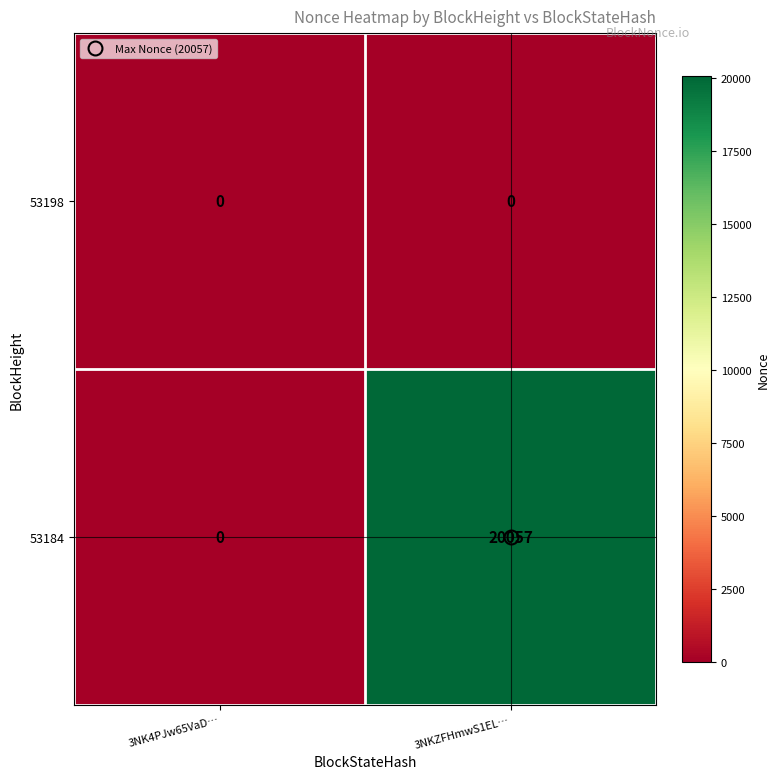

Which label corresponds to the largest value in the chart?

3NKZFHmwS1EL…